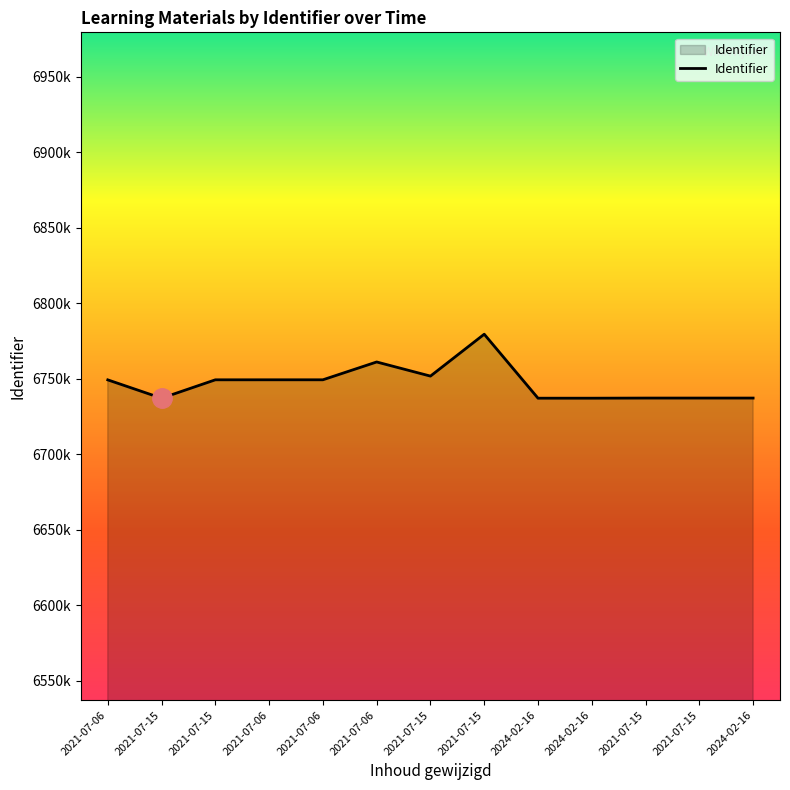

The chart shows a value of 6737053 at 2021-07-15. True or false?

True